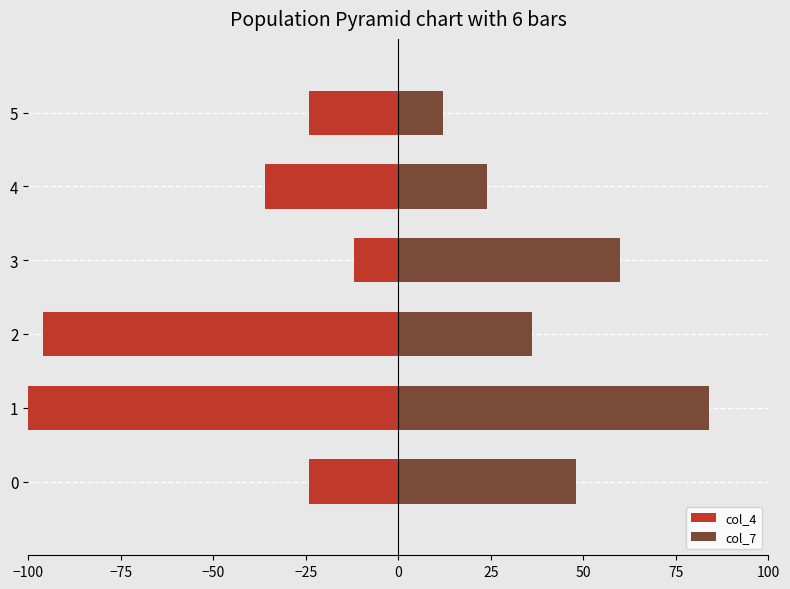

Rank the series by their average value, from highest to lowest.

col_7, col_4